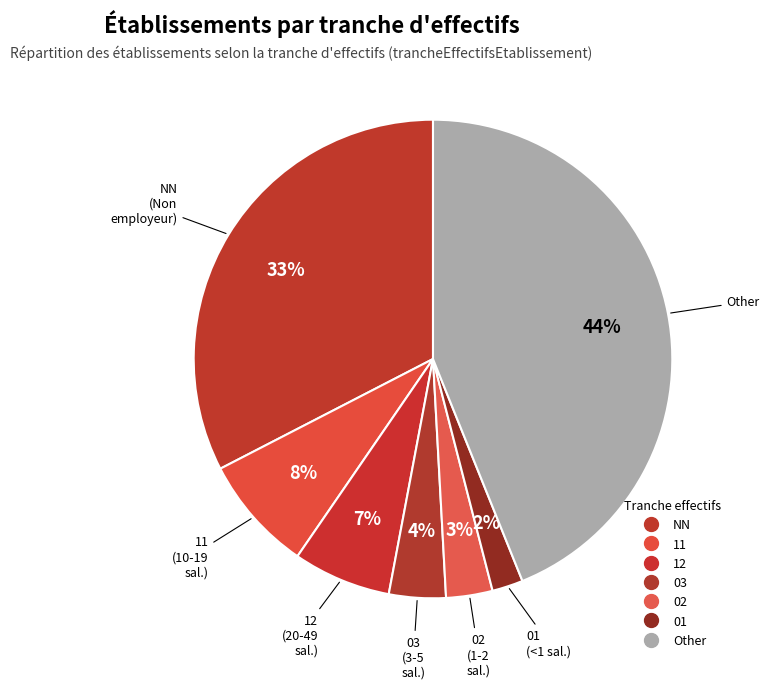

Is it true that 02 is 3% of the pie?

True